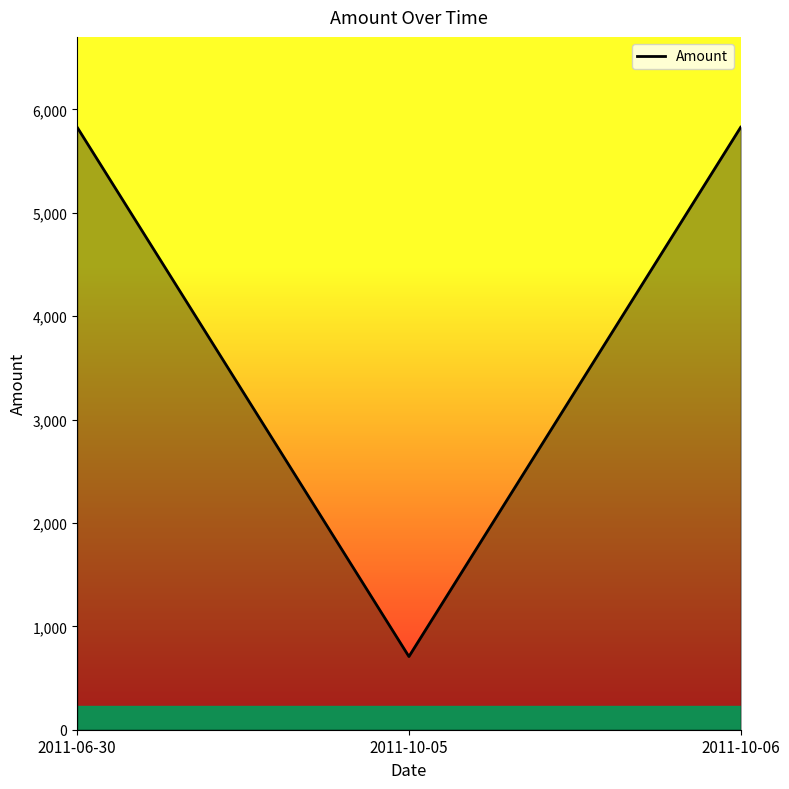

The value at 2011-10-05 is 707.9. True or false?

True